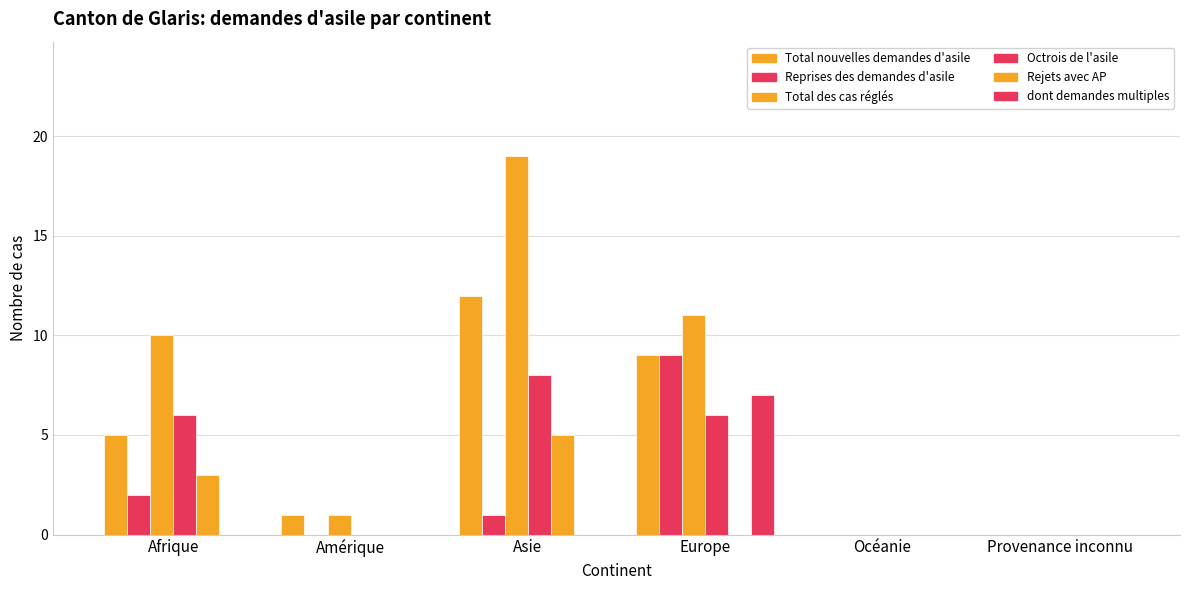

How many data points does each series have?

6